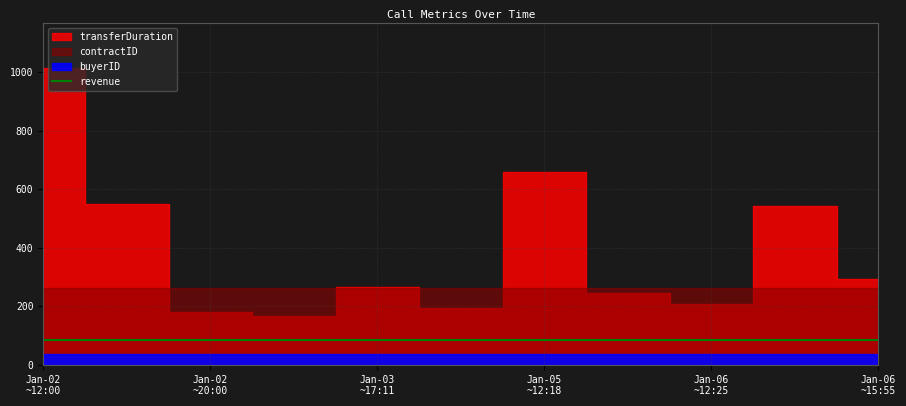

What is the label of the 7th point from the left?

2024-01-05 12:18